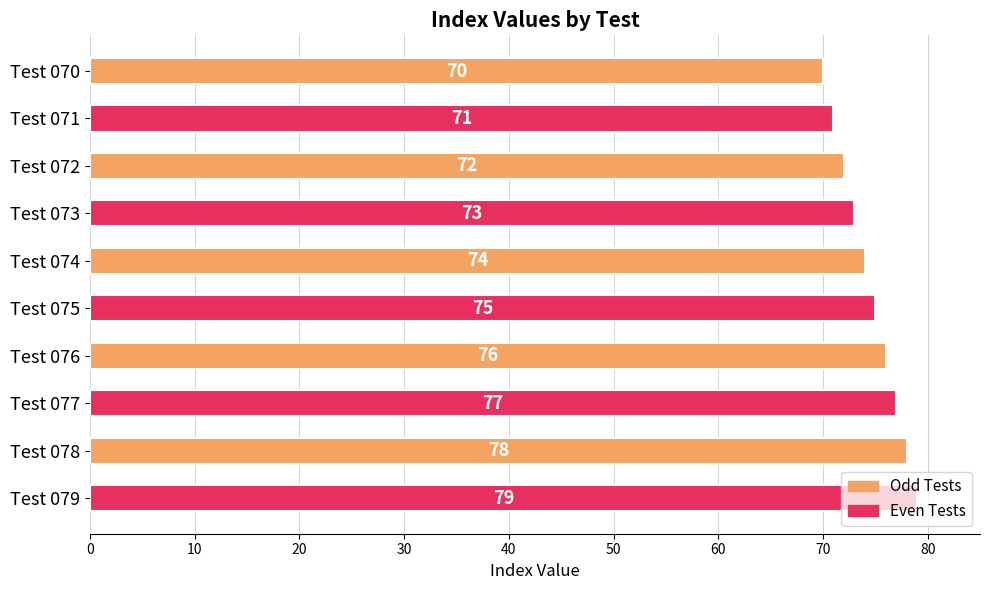

List the labels in order of value, largest first.

Test 079, Test 078, Test 077, Test 076, Test 075, Test 074, Test 073, Test 072, Test 071, Test 070